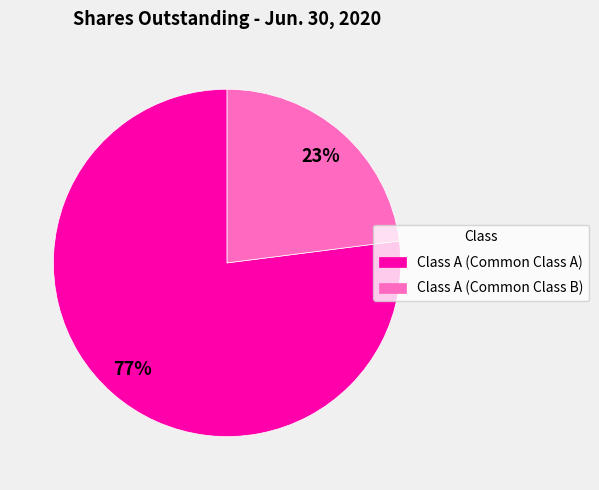

Which category accounts for the majority?

Class A (Common Class A)